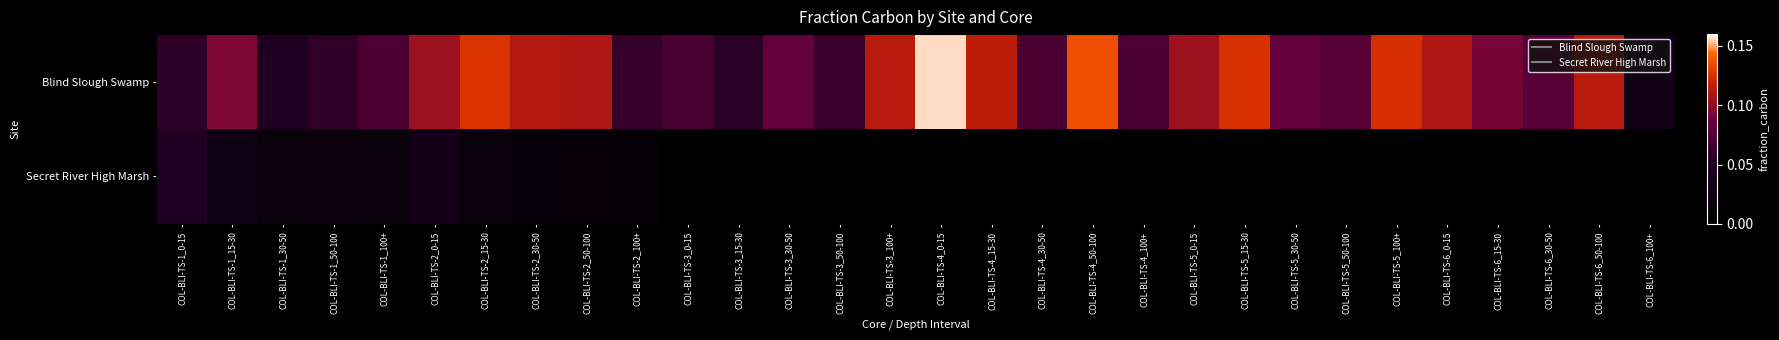

At which category is the sum across all series the highest?

COL-BLI-TS-4_0-15